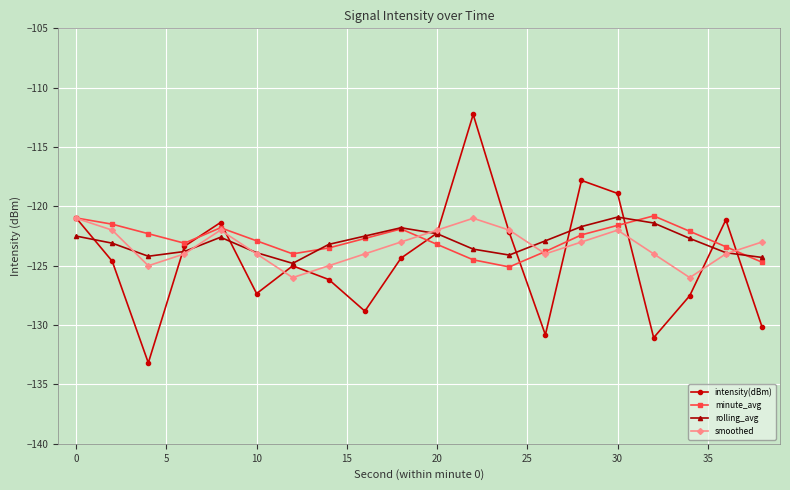

What is the sum of all smoothed values?

-2467.0